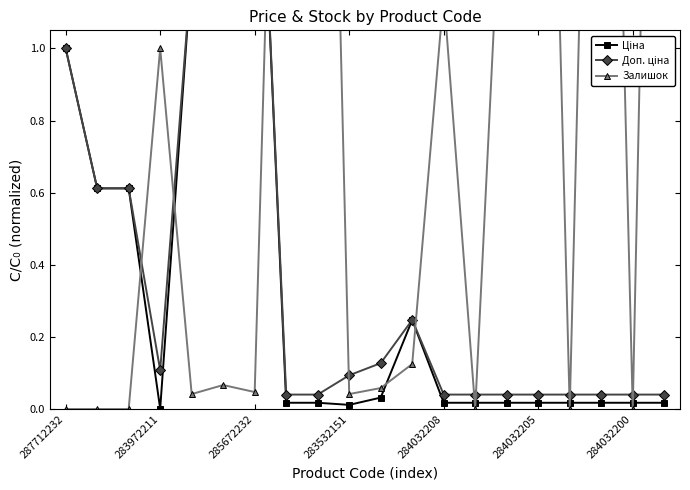

Is this an area chart (filled region under the line)?

No